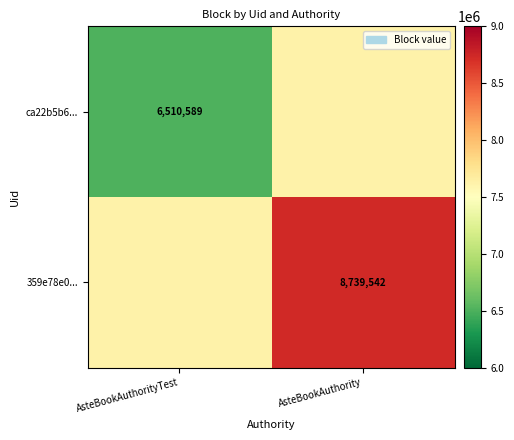

Count the number of data series in this chart.

2